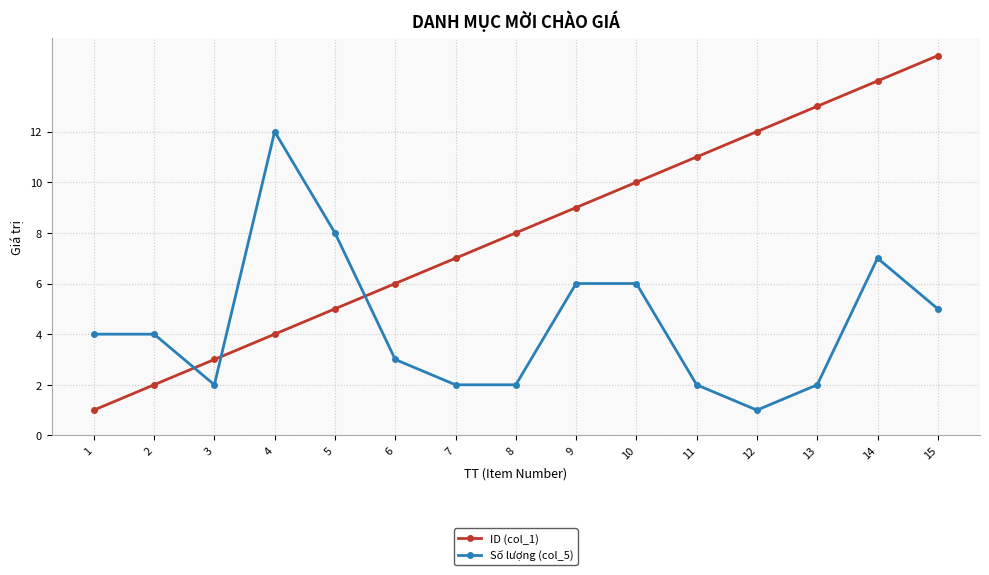

What is the value of the ID (col_1) point at the 14th from the left?

14